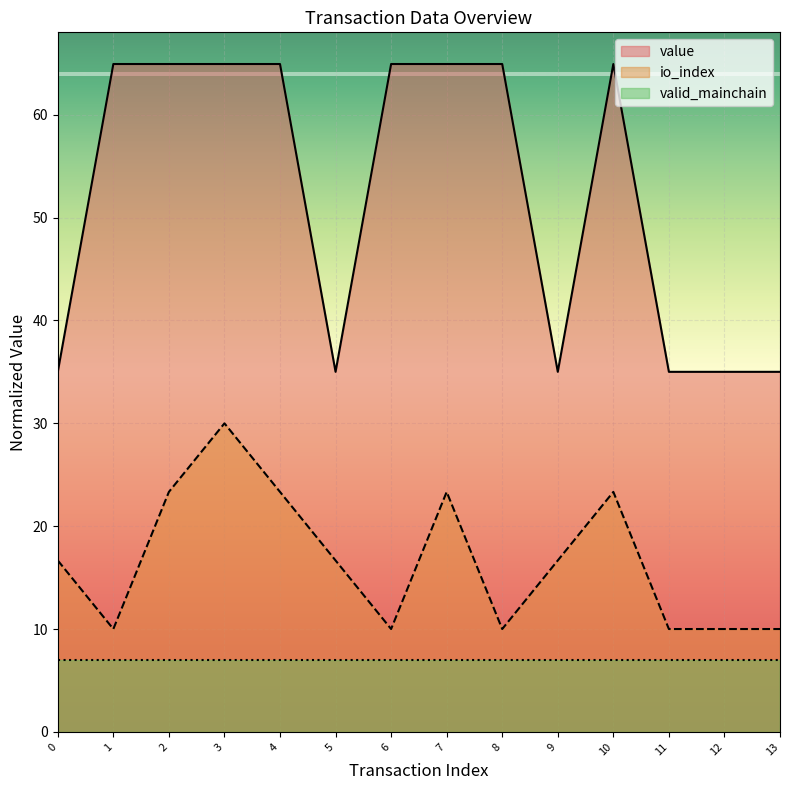

At how many categories does at least one series exceed 33?

14